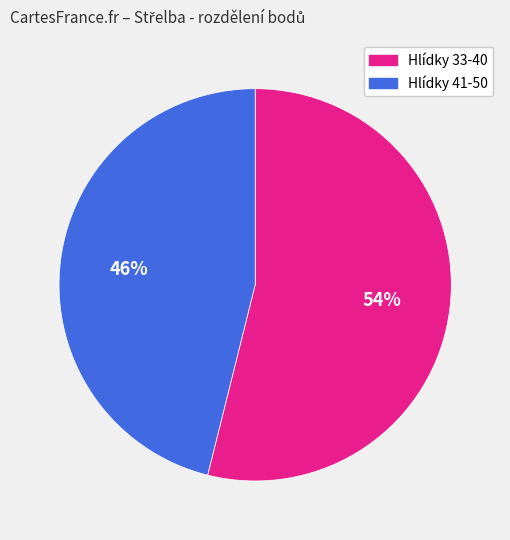

To the nearest percent, what portion does Hlídky 41-50 represent?

46%